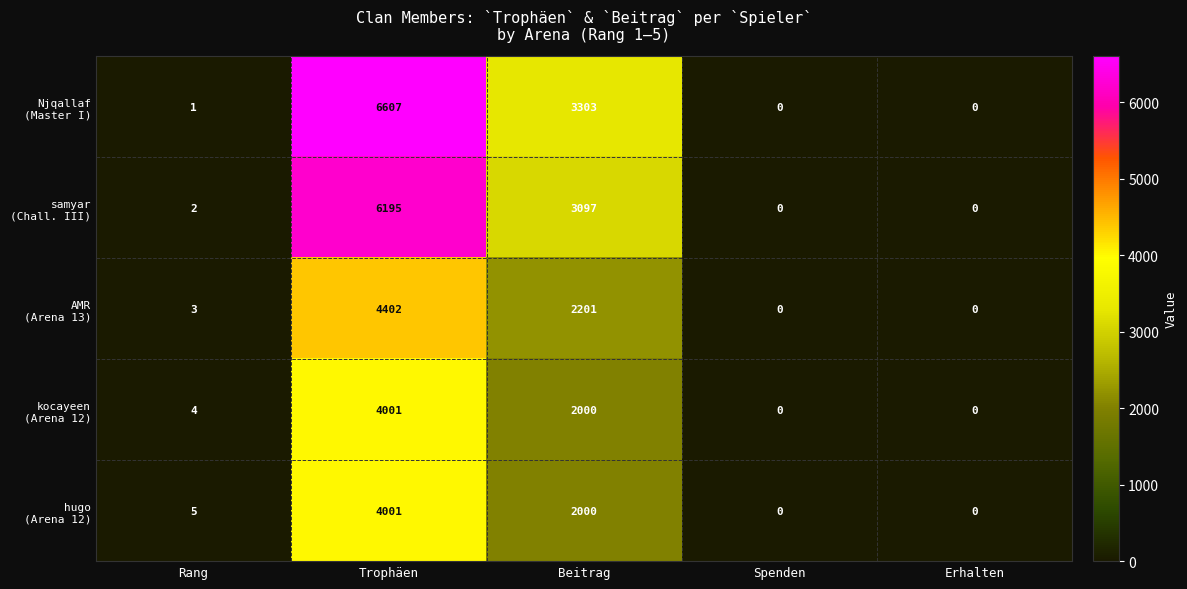

At which category is the sum across all series the highest?

Trophäen